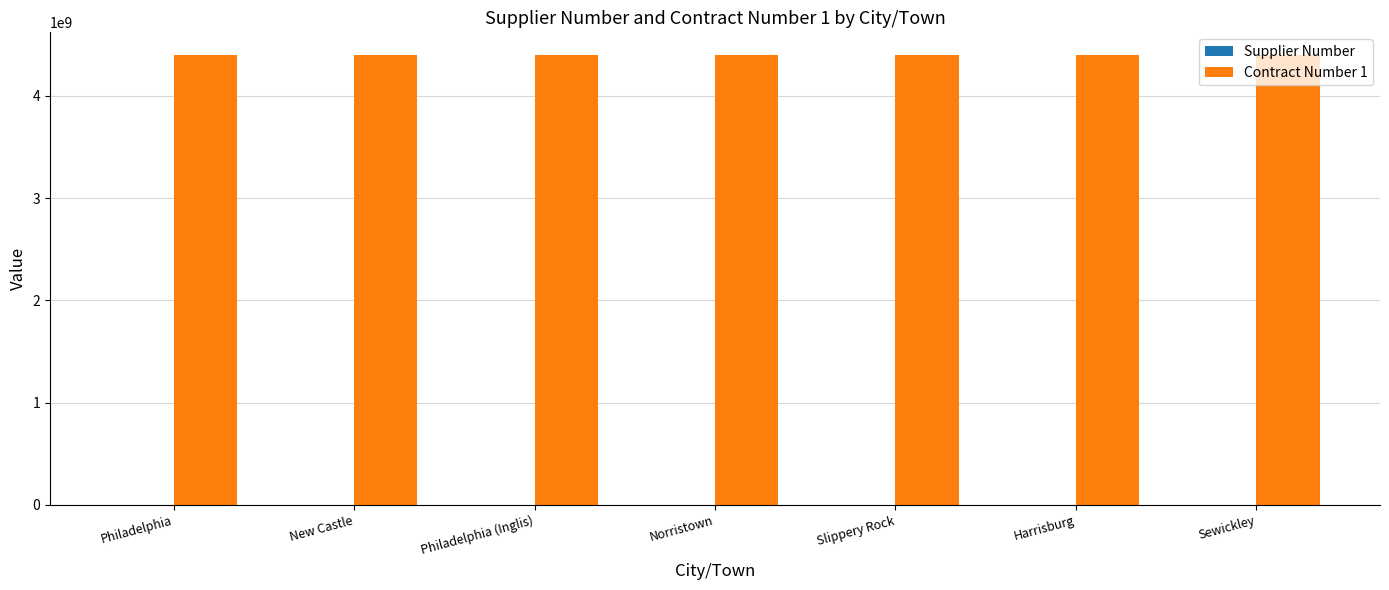

Count the number of categories in the chart.

7